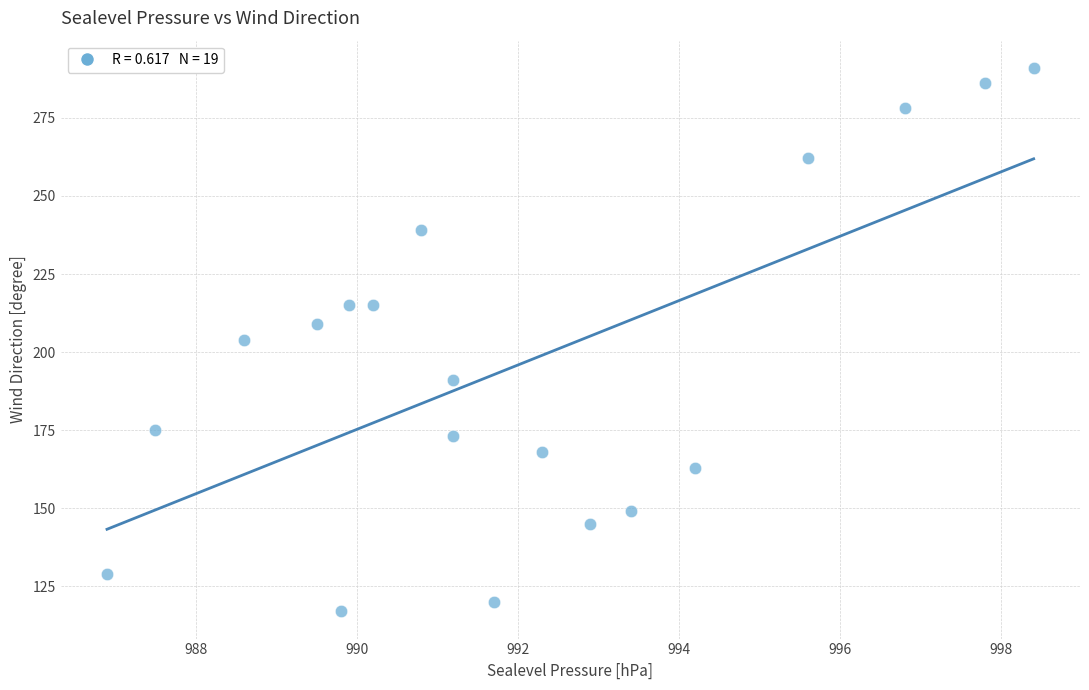

What is the range of Y values (max minus min)?

174